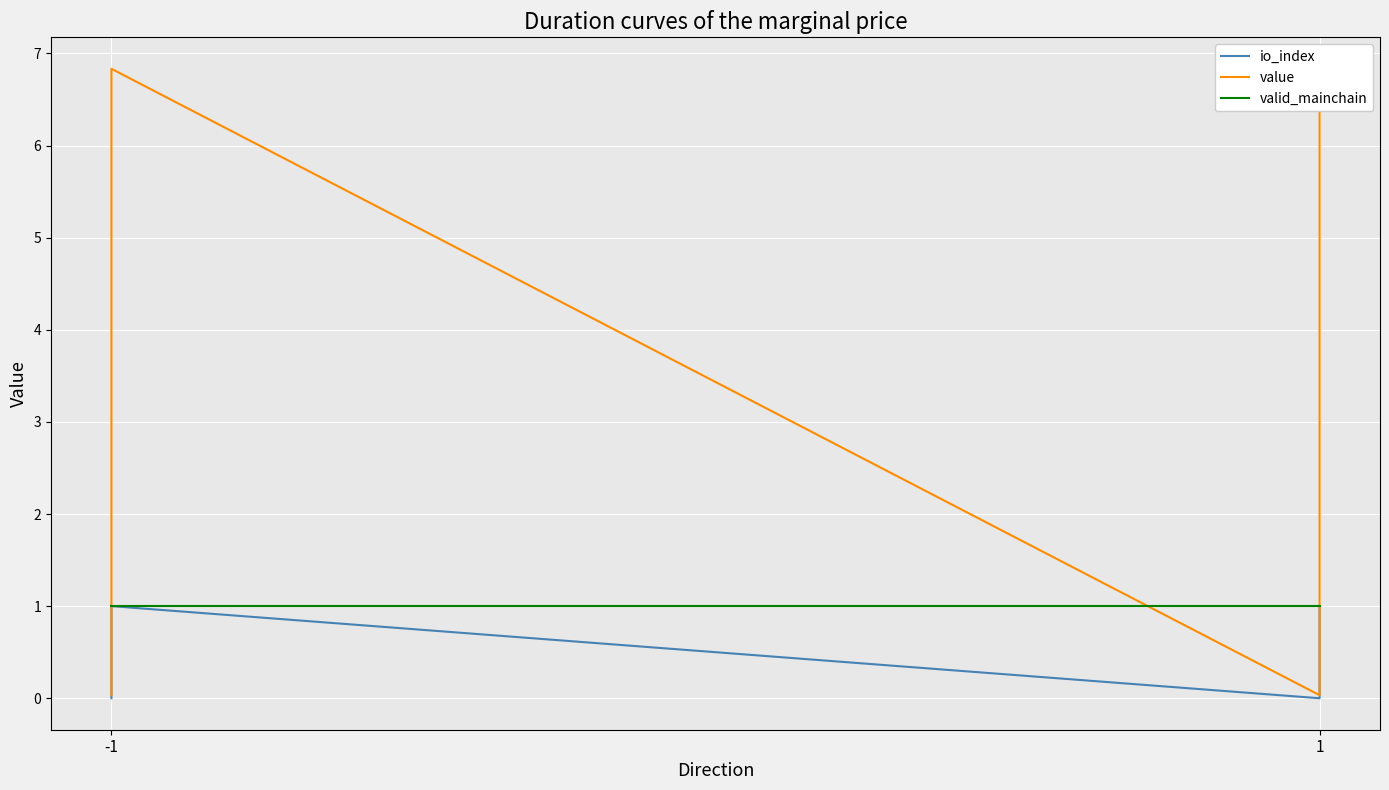

Does the chart display data point markers on the line(s)?

No